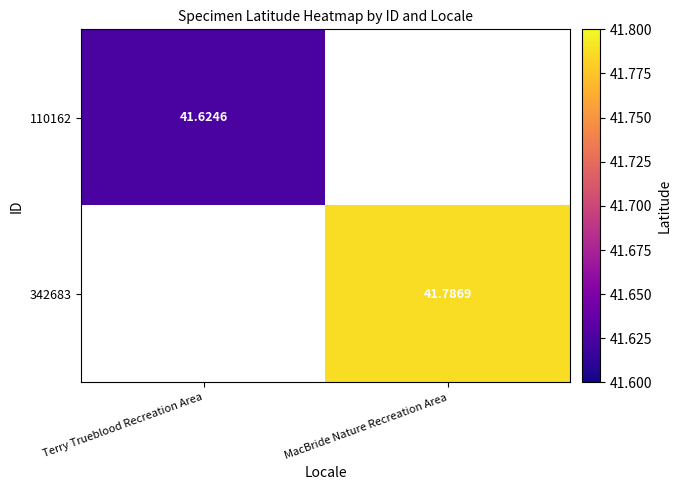

How many positive values does the 110162 series have?

1